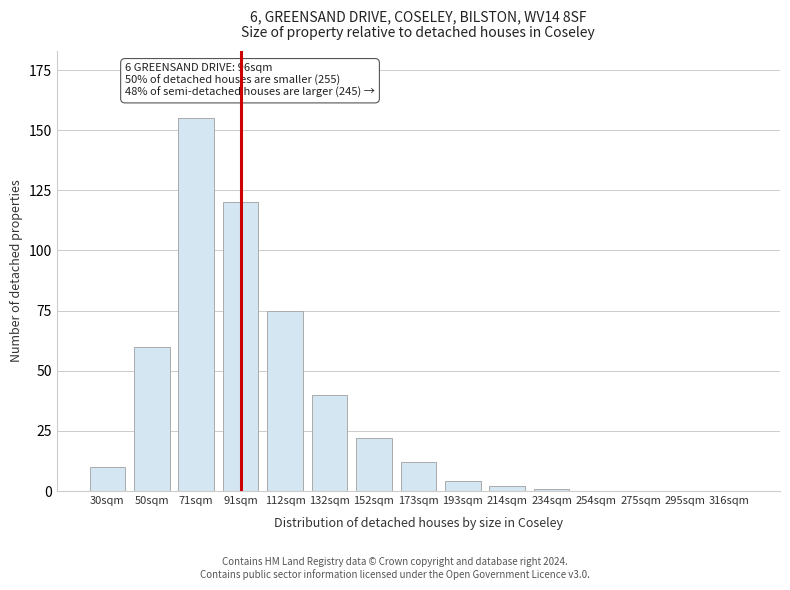

Reading left to right, list all the values displayed in this chart.

30sqm=10	50sqm=60	71sqm=155	91sqm=120	112sqm=75	132sqm=40	152sqm=22	173sqm=12	193sqm=4	214sqm=2	234sqm=1	254sqm=0	275sqm=0	295sqm=0	316sqm=0